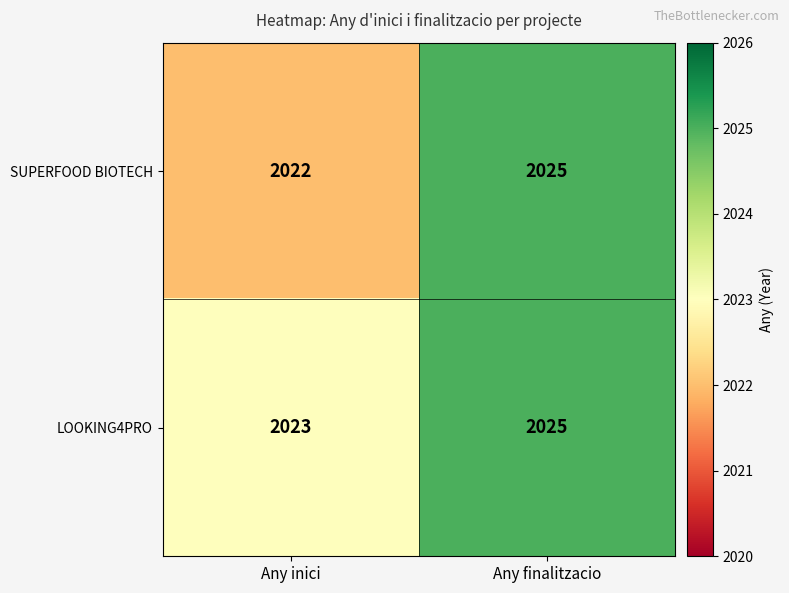

Reading left to right, extract all data points from this chart.

SUPERFOOD BIOTECH: 2022	2025
LOOKING4PRO: 2023	2025